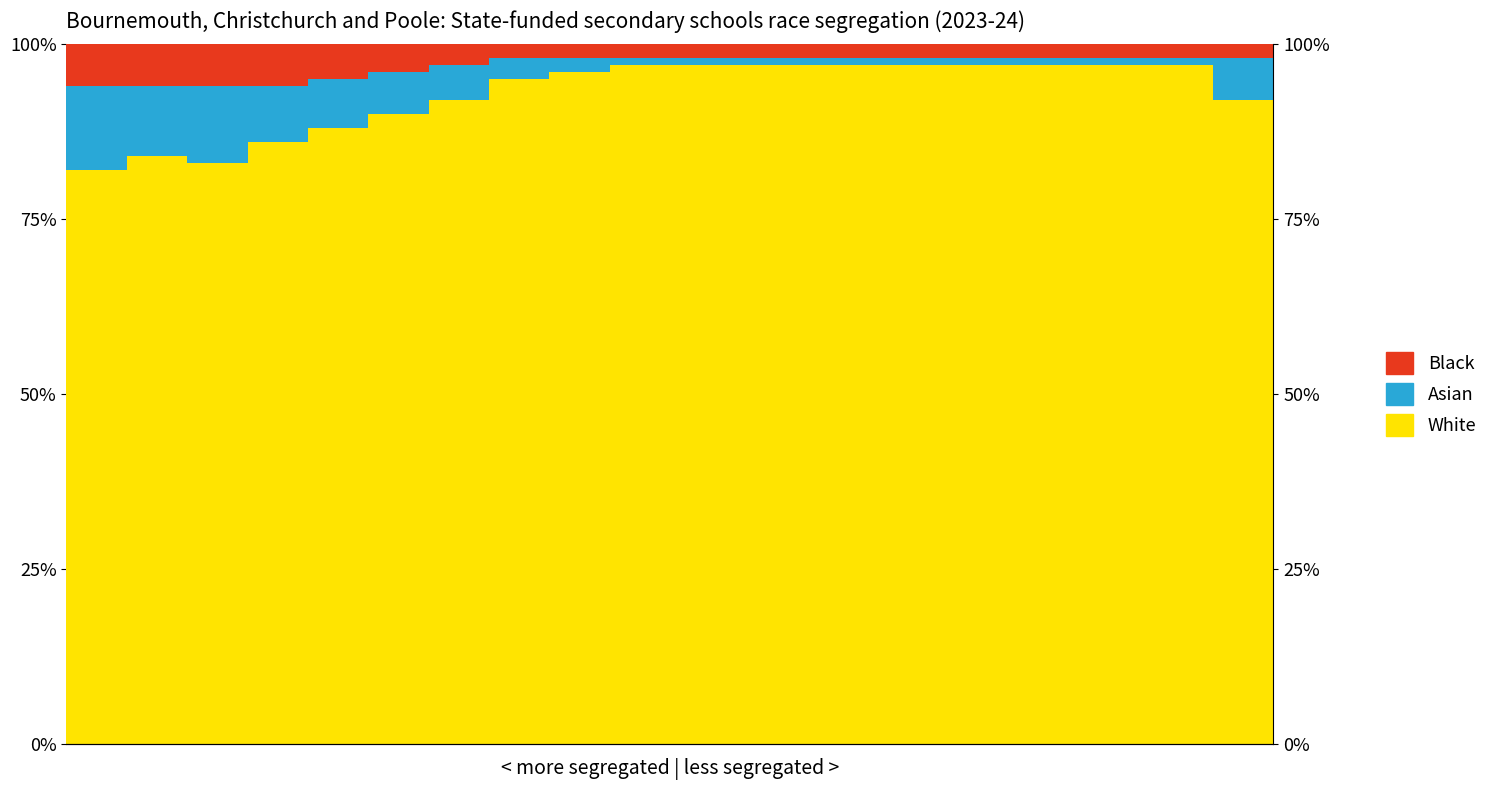

What is the value of the Asian bar at the 4th from the left?

8